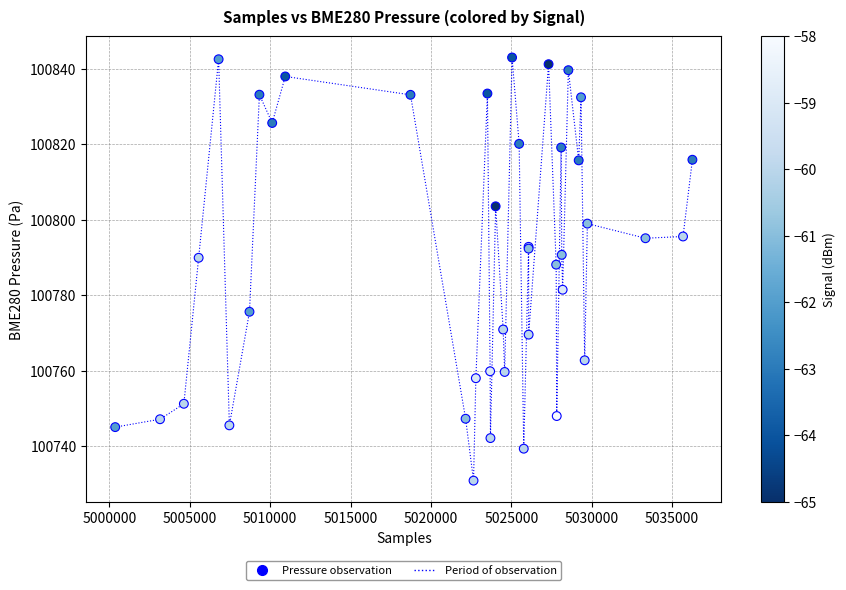

What Y value in the scatter plot is closest to 100786?

100788.1